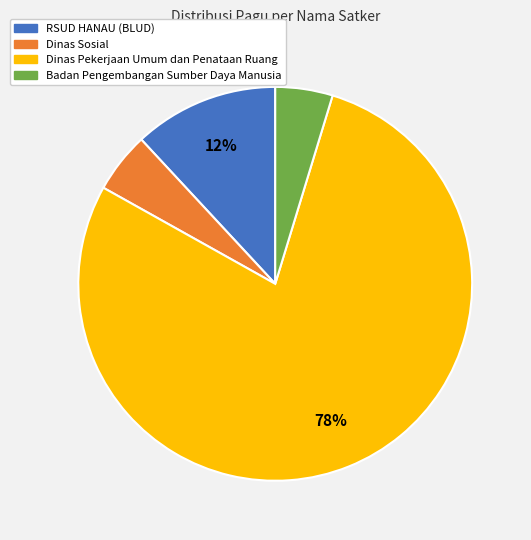

Between RSUD HANAU (BLUD) and Badan Pengembangan Sumber Daya Manusia, which is larger?

RSUD HANAU (BLUD)